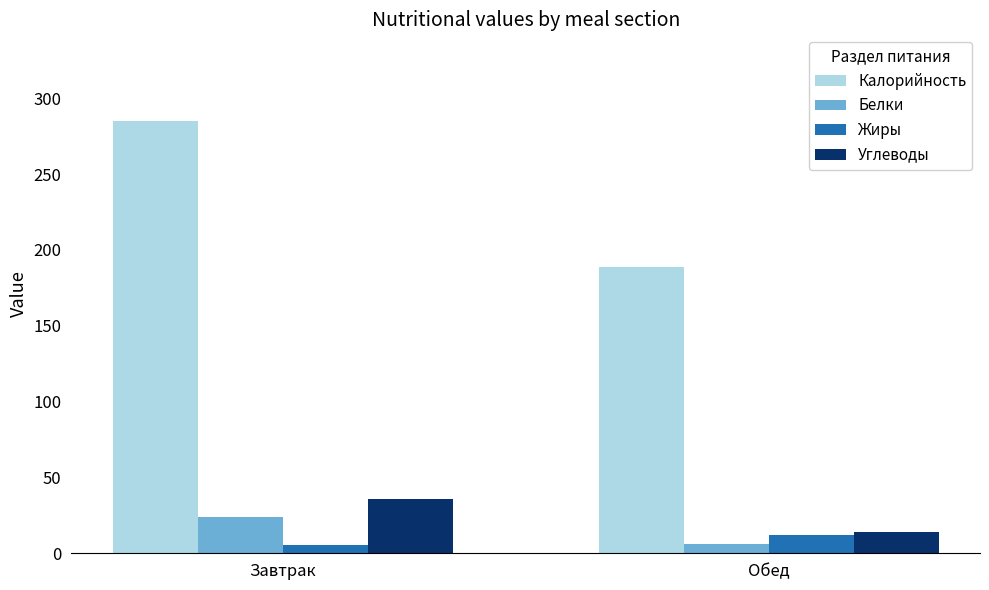

True or false: Белки has a value of 6.4 at Обед.

True